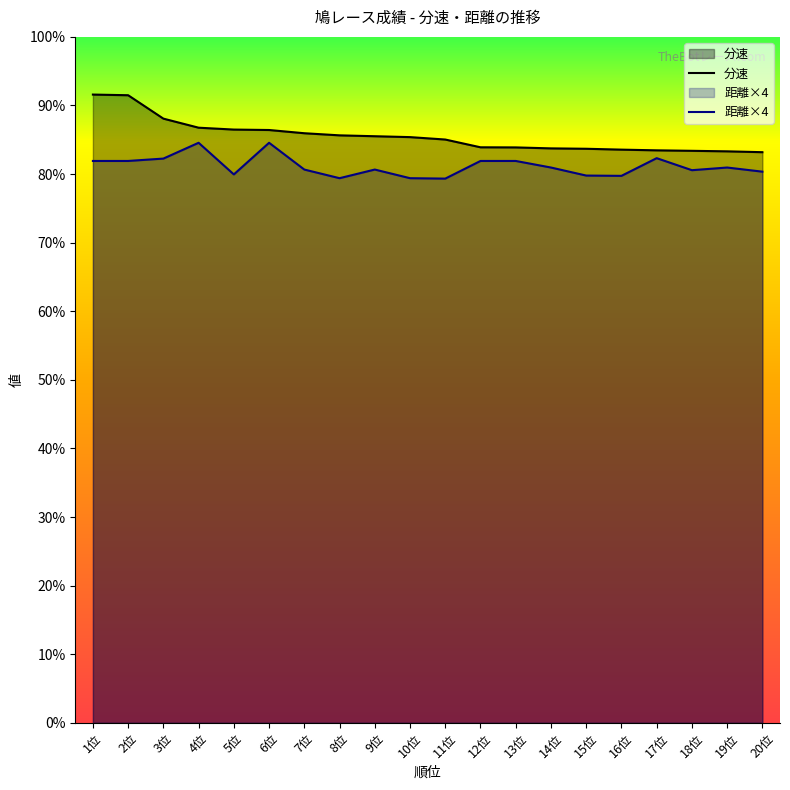

True or false: 分速 has more than 0 interior local peaks.

False